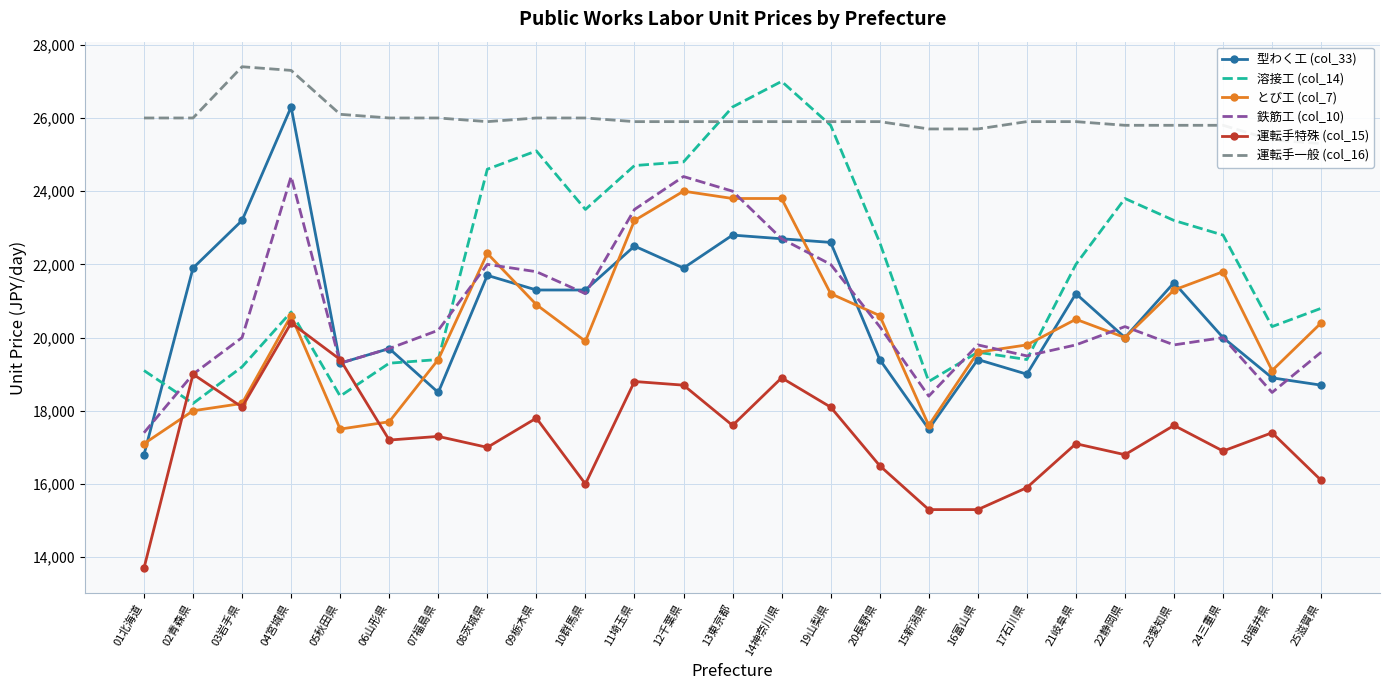

How many intersections are there between 型わく工 (col_33) and 鉄筋工 (col_10)?

8